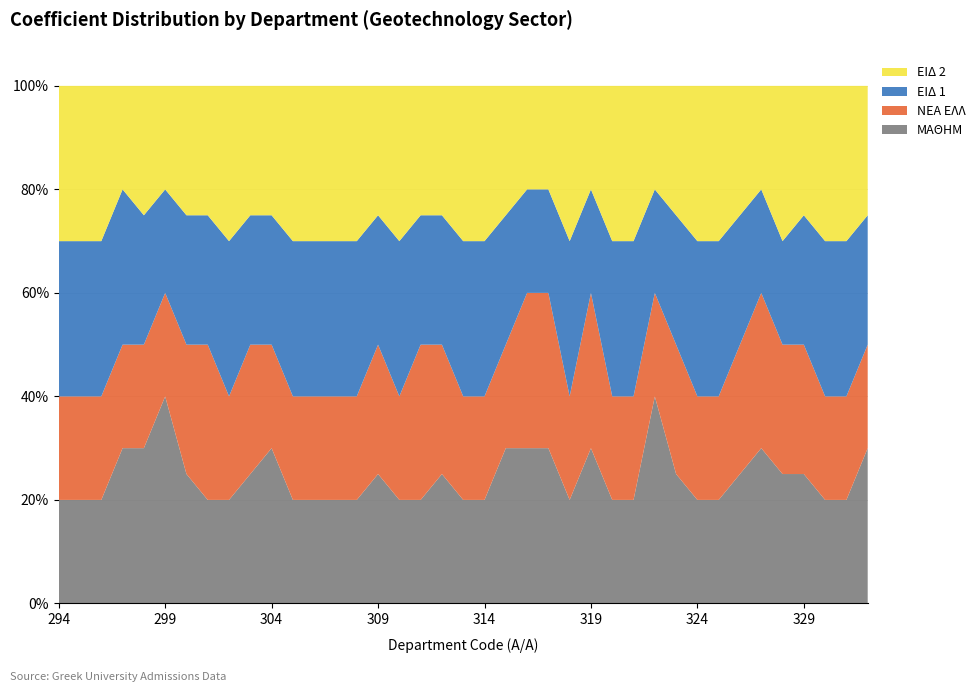

Reading left to right, list all the values displayed in this chart.

ΜΑΘΗΜ: 294=0.2	295=0.2	296=0.2	297=0.3	298=0.3	299=0.4	300=0.2	301=0.2	302=0.2	303=0.2	304=0.3	305=0.2	306=0.2	307=0.2	308=0.2	309=0.2	310=0.2	311=0.2	312=0.2	313=0.2	314=0.2	315=0.3	316=0.3	317=0.3	318=0.2	319=0.3	320=0.2	321=0.2	322=0.4	323=0.2	324=0.2	325=0.2	326=0.2	327=0.3	328=0.2	329=0.2	330=0.2	331=0.2	332=0.3
ΝΕΑ ΕΛΛ: 294=0.2	295=0.2	296=0.2	297=0.2	298=0.2	299=0.2	300=0.2	301=0.3	302=0.2	303=0.2	304=0.2	305=0.2	306=0.2	307=0.2	308=0.2	309=0.2	310=0.2	311=0.3	312=0.2	313=0.2	314=0.2	315=0.2	316=0.3	317=0.3	318=0.2	319=0.3	320=0.2	321=0.2	322=0.2	323=0.2	324=0.2	325=0.2	326=0.2	327=0.3	328=0.2	329=0.2	330=0.2	331=0.2	332=0.2
ΕΙΔ 1: 294=0.3	295=0.3	296=0.3	297=0.3	298=0.2	299=0.2	300=0.2	301=0.2	302=0.3	303=0.2	304=0.2	305=0.3	306=0.3	307=0.3	308=0.3	309=0.2	310=0.3	311=0.2	312=0.2	313=0.3	314=0.3	315=0.2	316=0.2	317=0.2	318=0.3	319=0.2	320=0.3	321=0.3	322=0.2	323=0.2	324=0.3	325=0.3	326=0.2	327=0.2	328=0.2	329=0.2	330=0.3	331=0.3	332=0.2
ΕΙΔ 2: 294=0.3	295=0.3	296=0.3	297=0.2	298=0.2	299=0.2	300=0.2	301=0.2	302=0.3	303=0.2	304=0.2	305=0.3	306=0.3	307=0.3	308=0.3	309=0.2	310=0.3	311=0.2	312=0.2	313=0.3	314=0.3	315=0.2	316=0.2	317=0.2	318=0.3	319=0.2	320=0.3	321=0.3	322=0.2	323=0.2	324=0.3	325=0.3	326=0.2	327=0.2	328=0.3	329=0.2	330=0.3	331=0.3	332=0.2